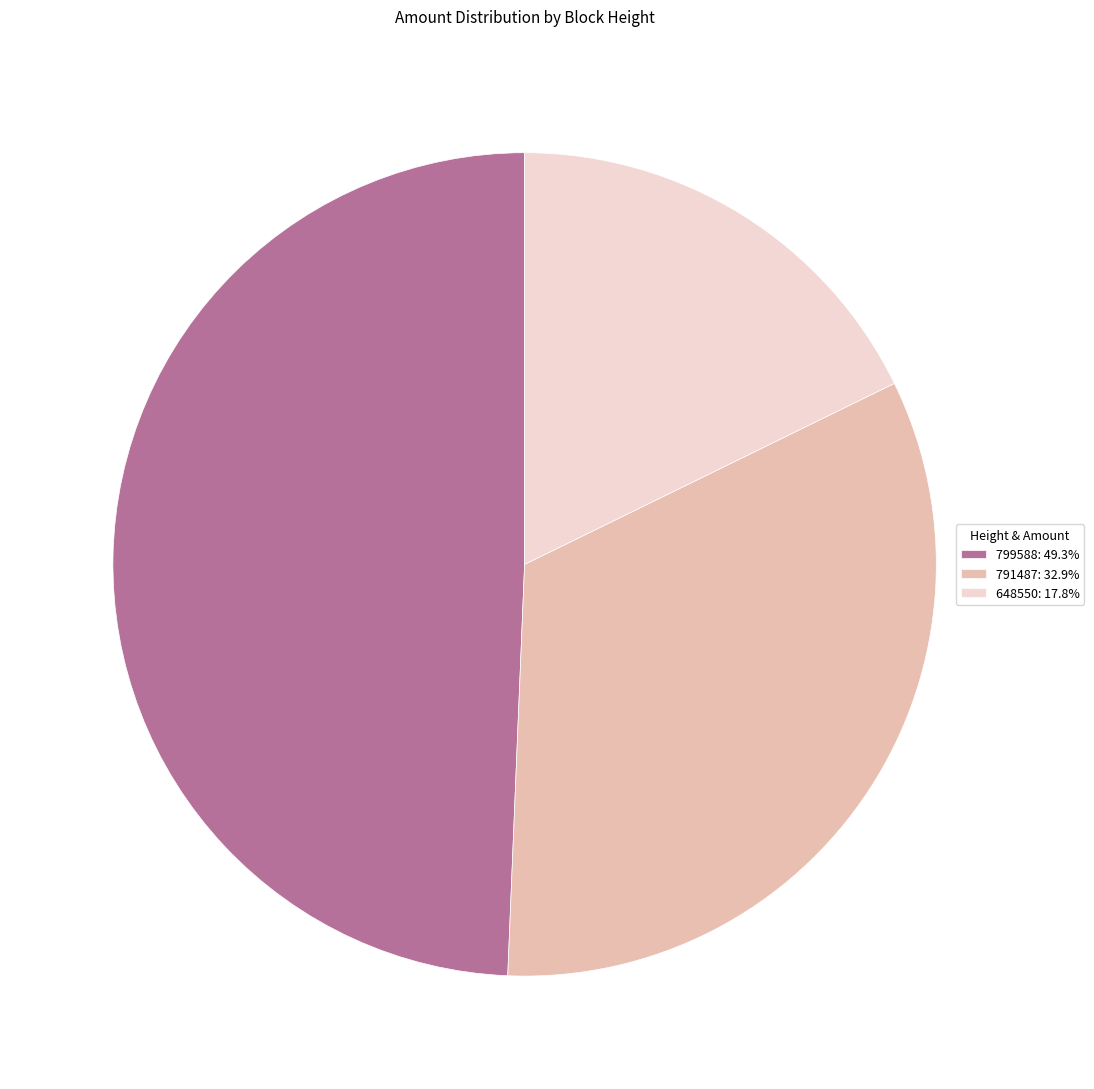

Does 799588 represent more than half of the total?

No